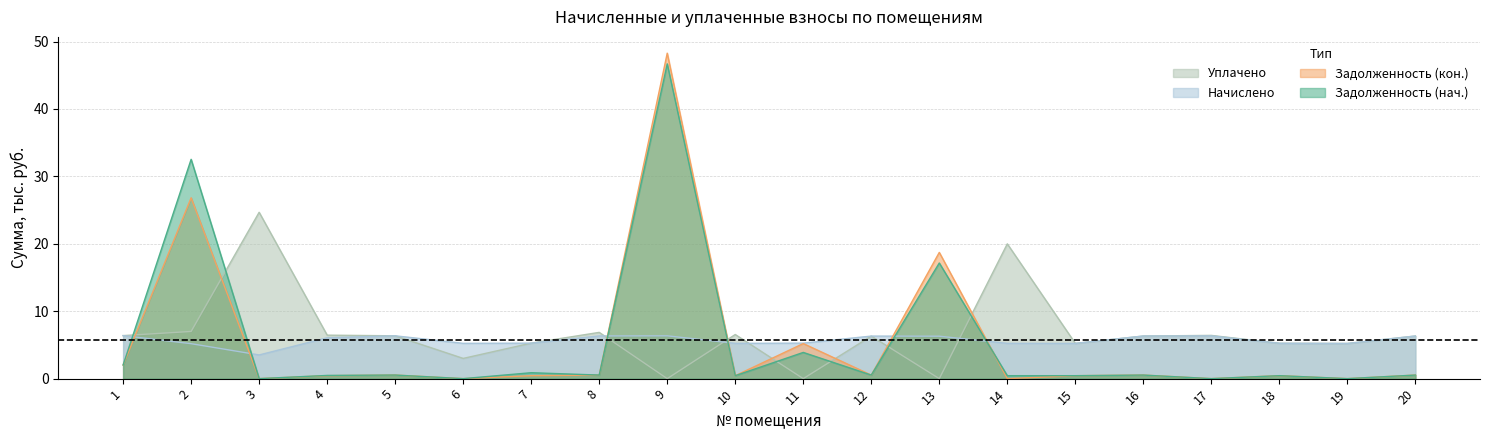

The value of задолженность at 4 is 0.5. True or false?

True